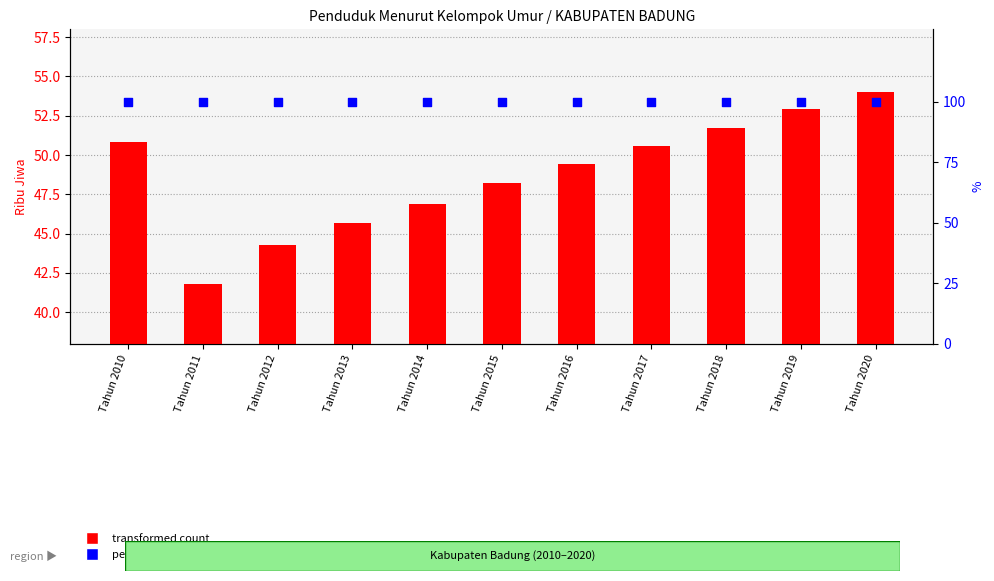

What are all the series names shown in the legend?

transformed count, percentile rank within the sample